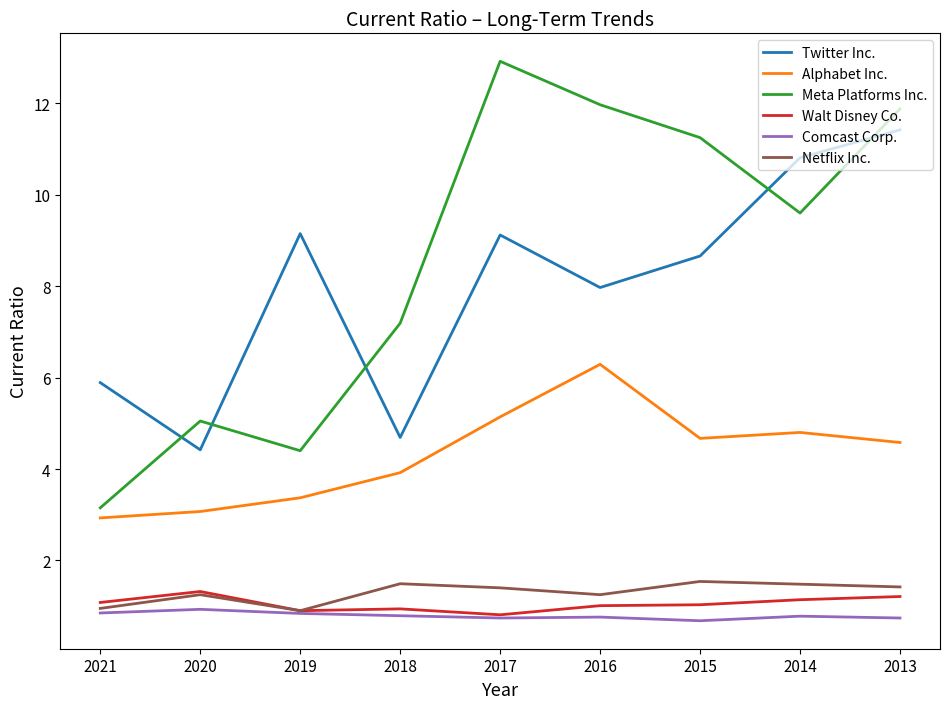

Is this an area chart (filled region under the line)?

No